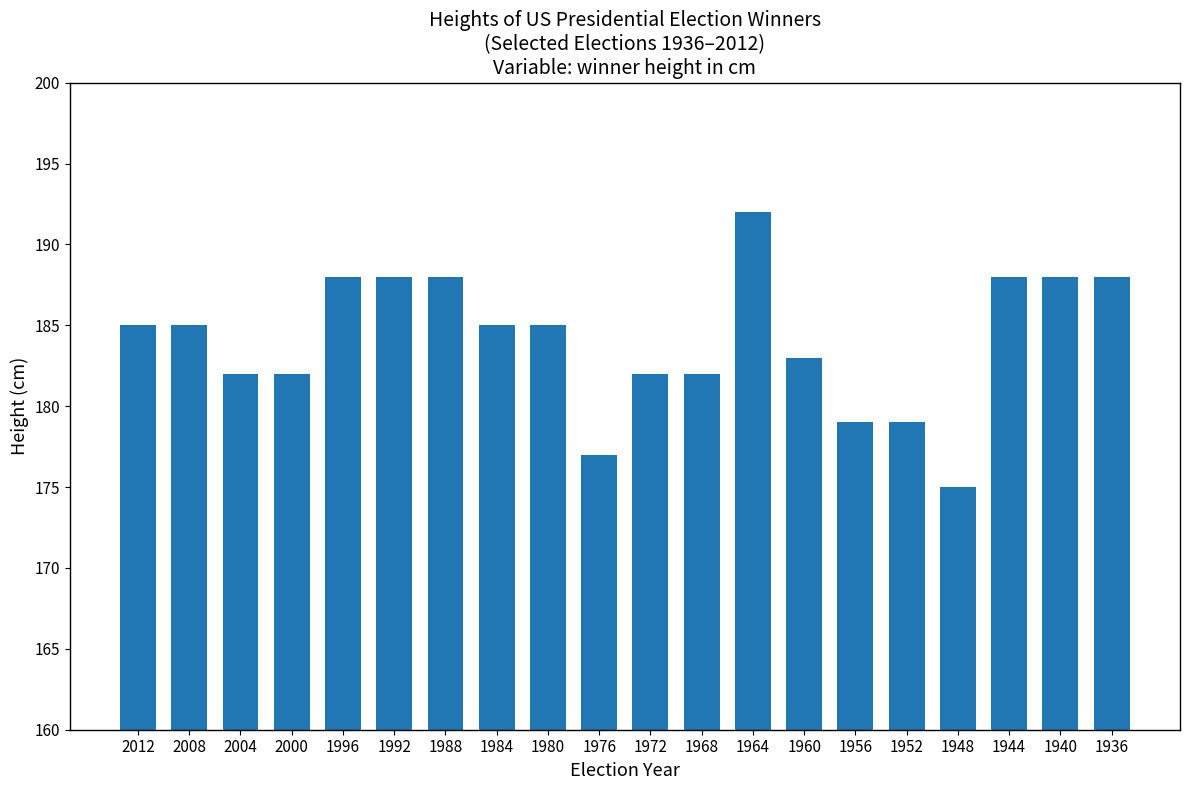

What is the value of the 20th bar from the left?

188